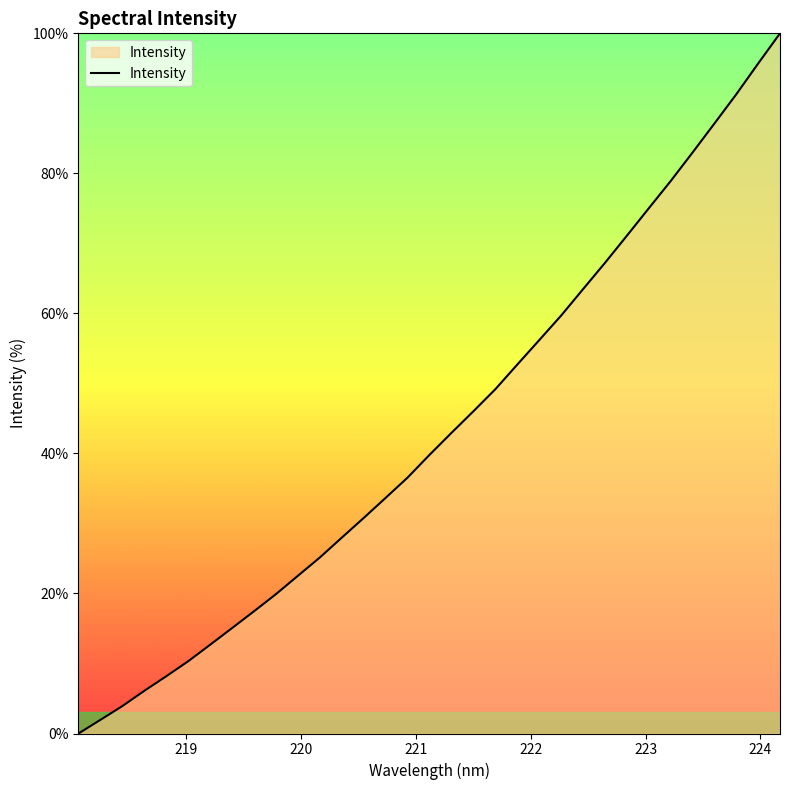

What is the greatest value displayed?

100.0